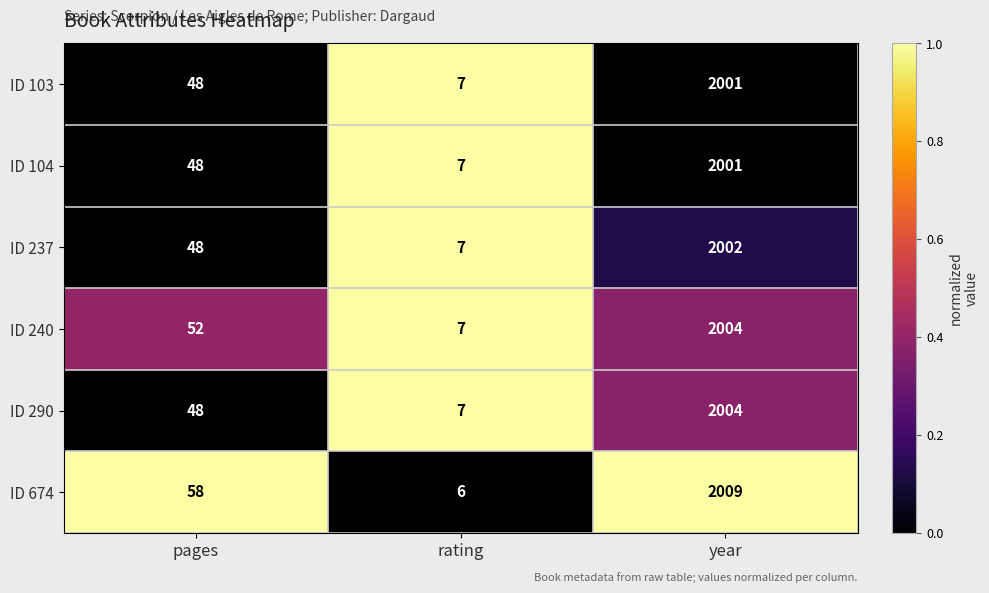

At which category is the sum across all series the highest?

year